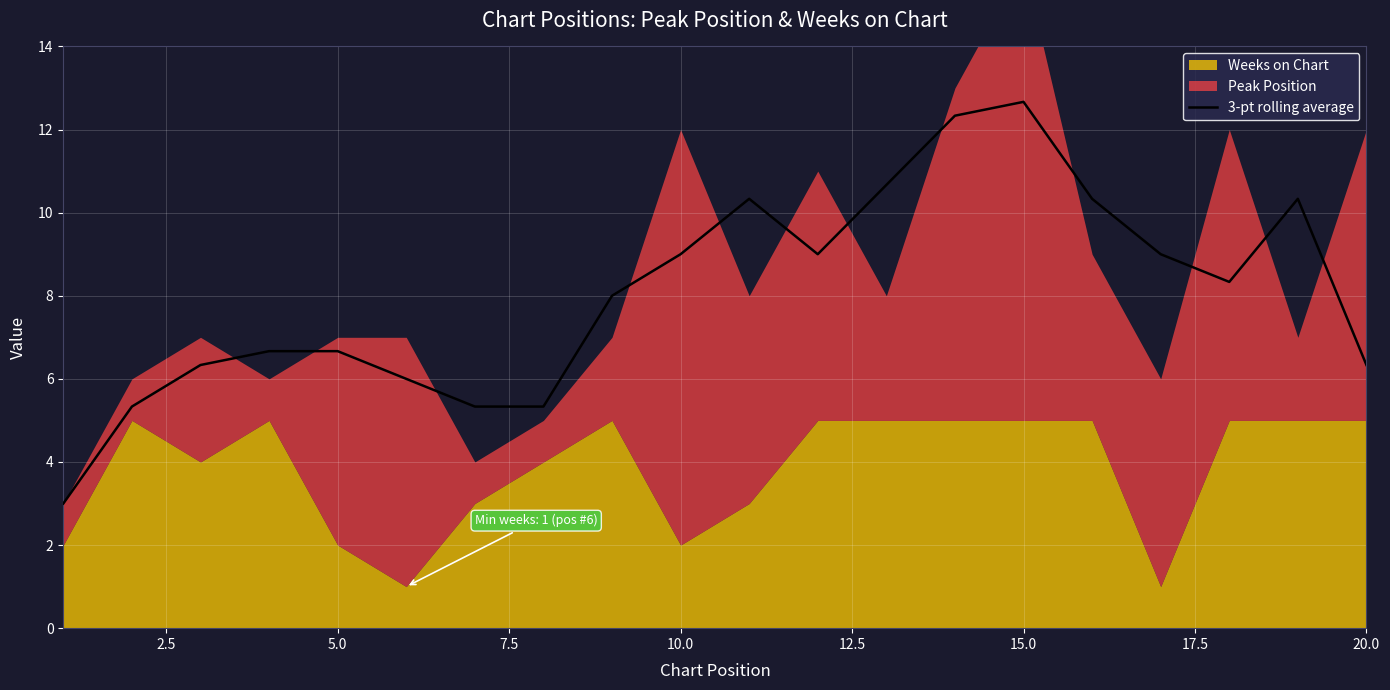

True or false: 3-pt rolling average has a value of 12.7 at 15.0.

True